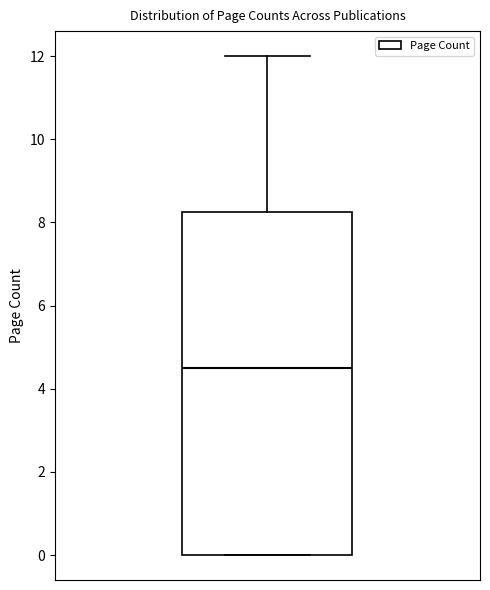

Where is the upper edge of the box on the y-axis? The values are not printed on the chart, so give them approximately, as read against the axis.

8.2